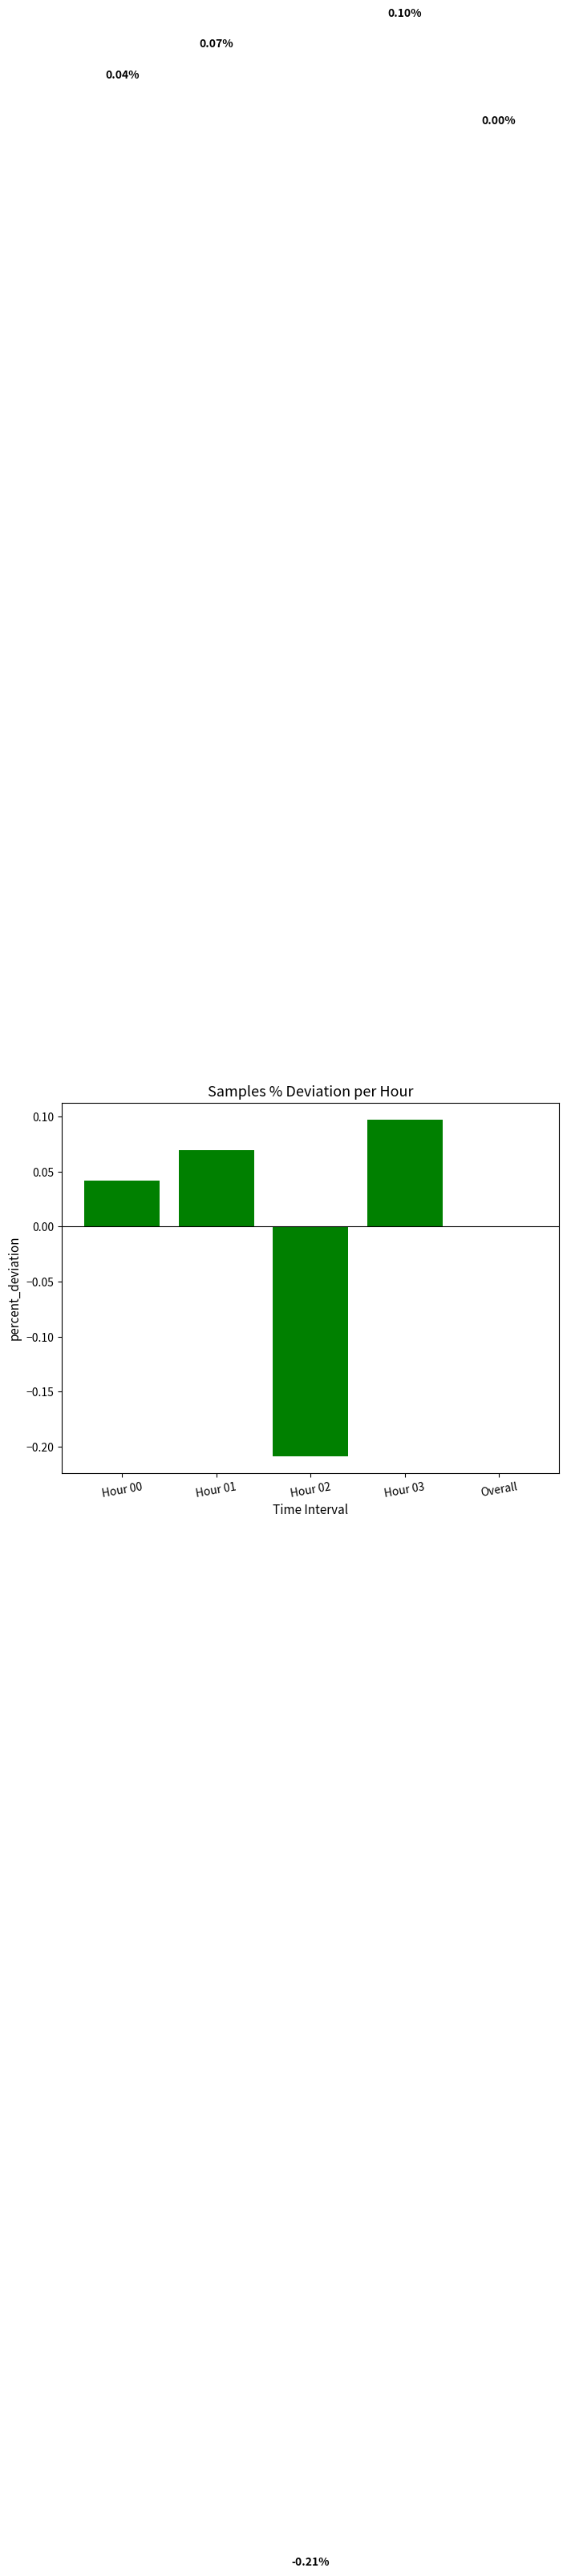

Are the bars horizontal?

No